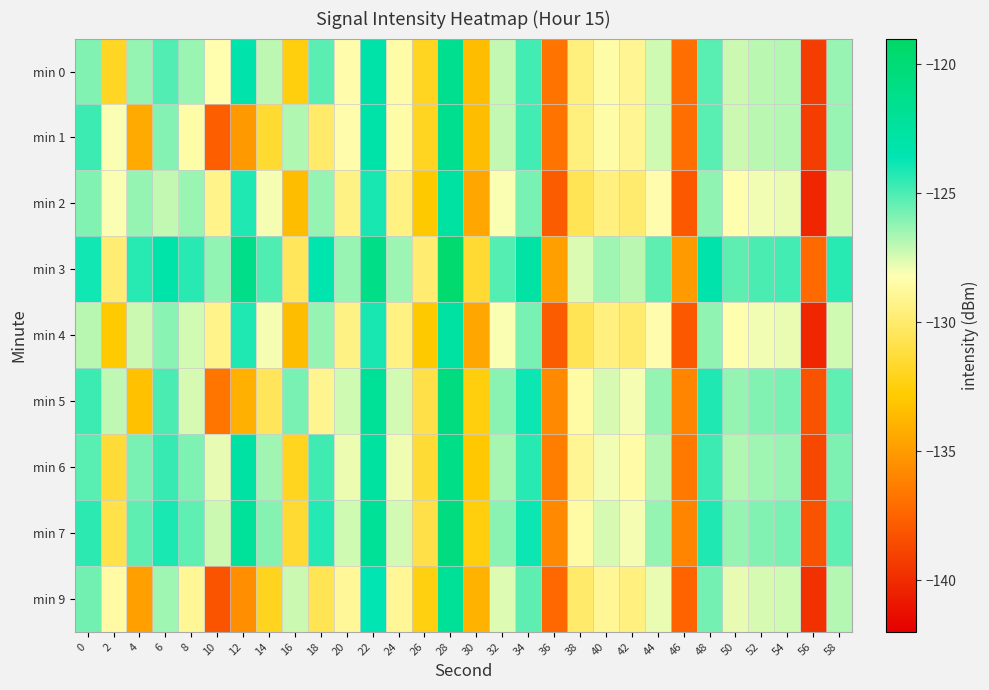

List the series in order of their peak value, highest first.

min 3, min 5, min 7, min 6, min 0, min 1, min 9, min 2, min 4